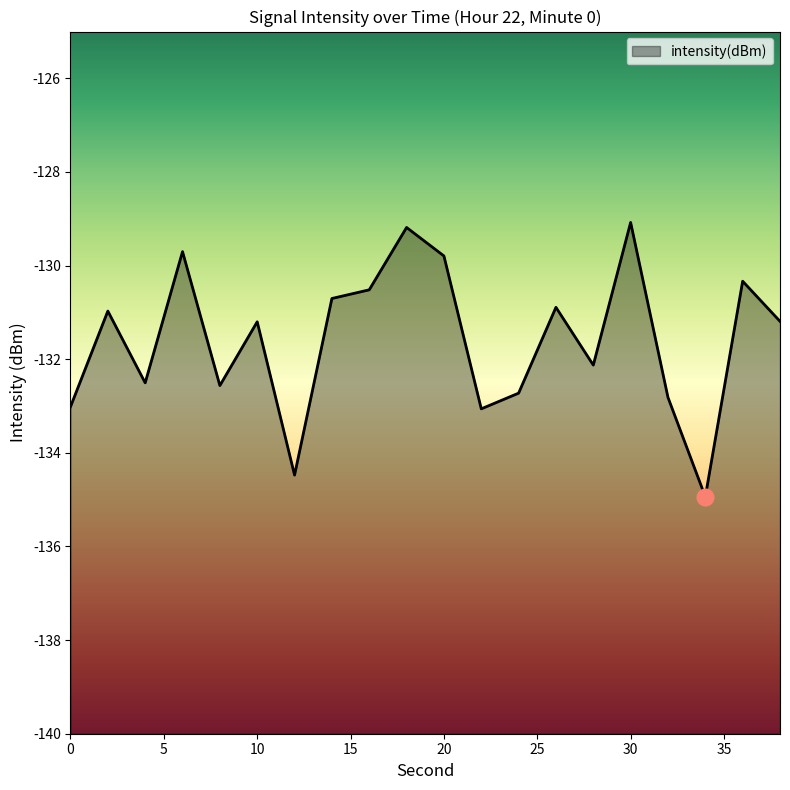

What is the value of the 3rd point from the left?

-132.5